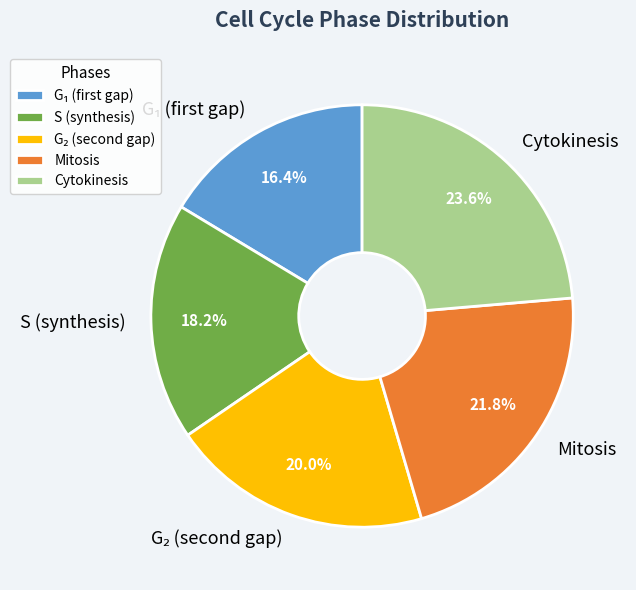

Approximately how many times larger is the value at Mitosis compared to Cytokinesis?

0.9